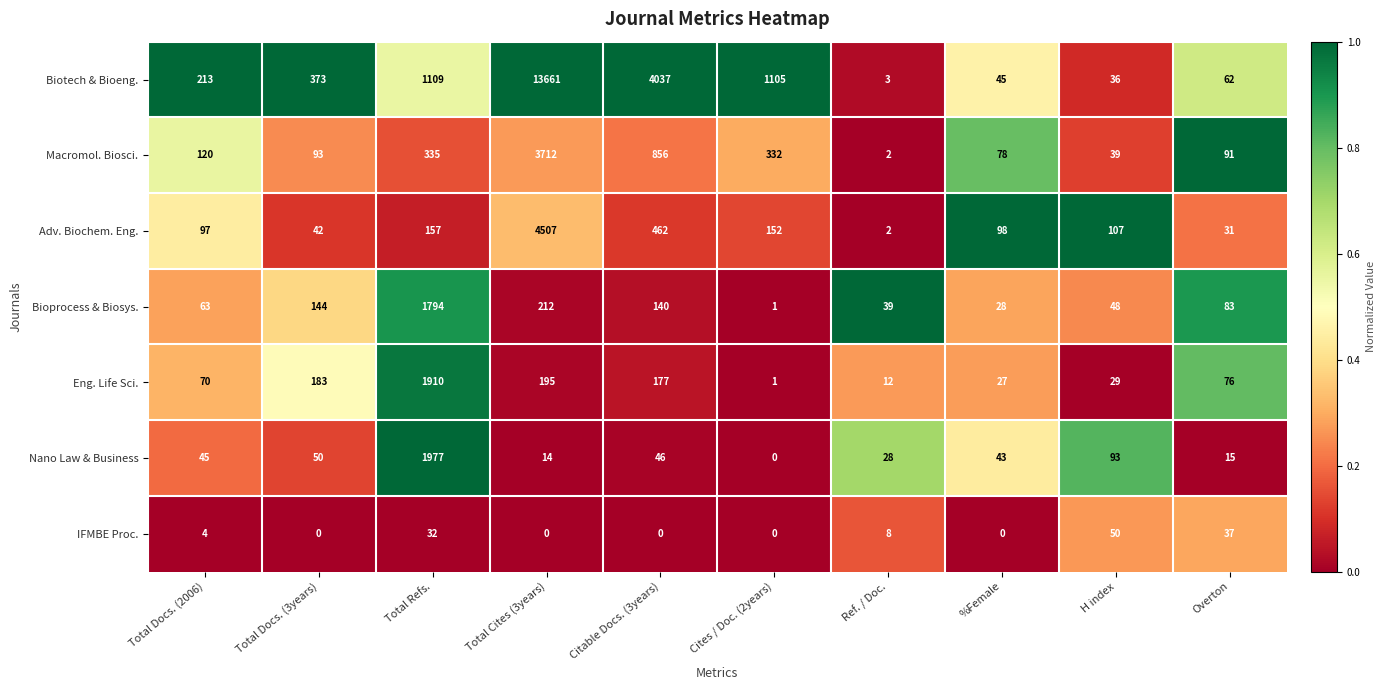

Which series changed the most between Ref. / Doc. and %Female?

Adv. Biochem. Eng.